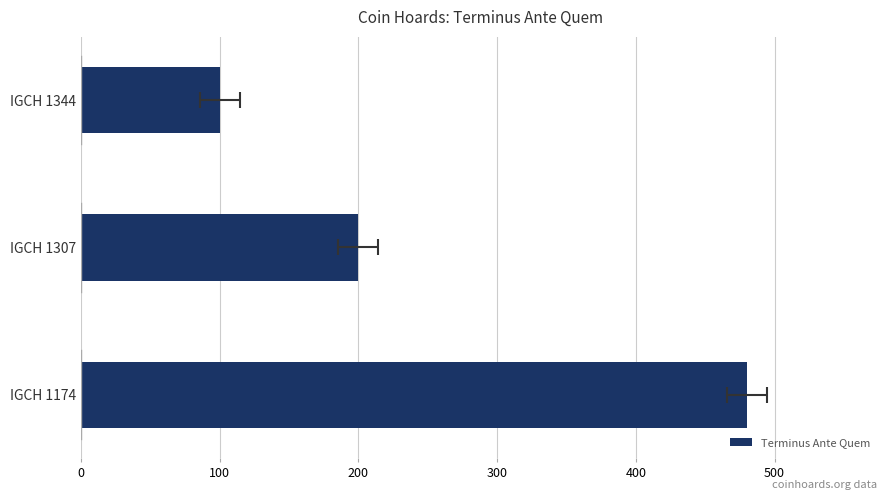

What is the value of the 3rd bar from the left?

100